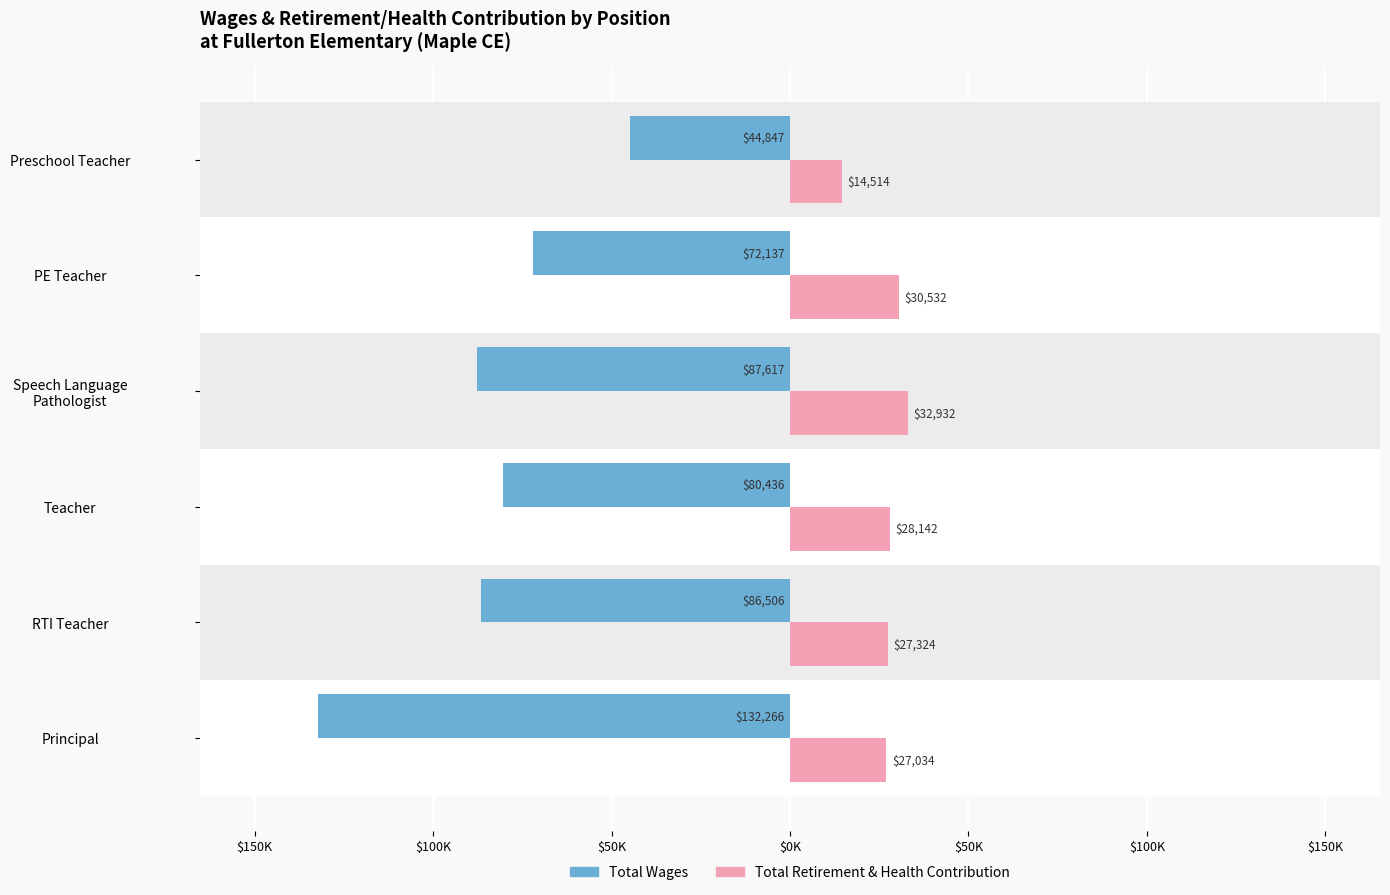

What are all the series names shown in the legend?

Total Wages, Total Retirement & Health Contribution